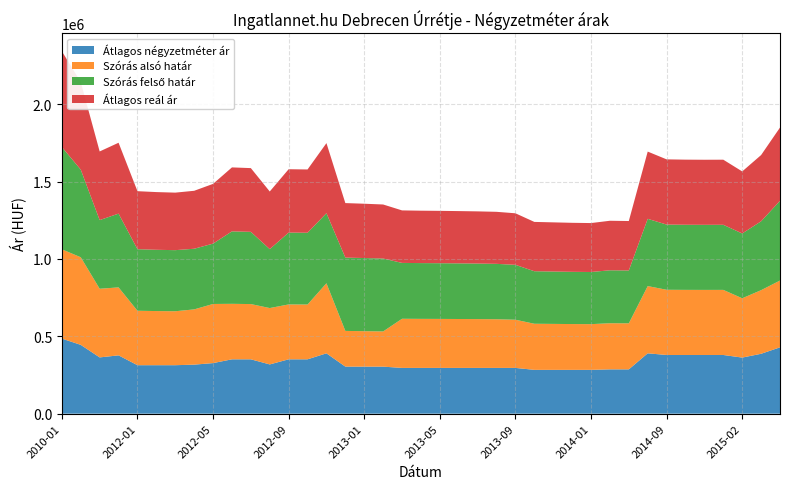

Reading right to left, what are all the values shown in this chart?

Átlagos négyzetméter ár: 428726	387060	362500	379310	379310	379310	379310	390070	286333	286333	283181	283181	283181	283181	295742	295742	295742	295742	295742	295742	295742	303915	303915	304108	390070	351285	351285	318287	351285	351285	326809	316862	313257	313257	313257	376853	363636	444676	485196
Szórás alsó határ: 431699	411130	383439	420769	420663	420874	421508	434666	297581	298146	295509	296068	297033	298003	311426	314595	315548	316158	316682	317032	317647	227555	229196	230796	452915	354212	354751	364414	357139	358674	382281	357152	348791	349991	351908	439434	443764	566242	577218
Szórás felső határ: 515437	445240	418793	420769	420663	420874	421508	434666	341685	342250	337039	337598	338563	339533	354896	358065	359018	359628	360152	360502	361117	471237	472878	473932	452915	463912	464451	380782	466839	468374	390017	392040	394859	396059	397976	476816	443764	566242	660956
Átlagos reál ár: 473568	428185	401116	420769	420663	420874	421508	434666	319633	320198	316274	316833	317798	318768	333161	336330	337283	337893	338417	338767	339382	349396	351037	352364	452915	409062	409601	372598	411989	413524	386149	374596	371825	373025	374942	458125	443764	566242	619087